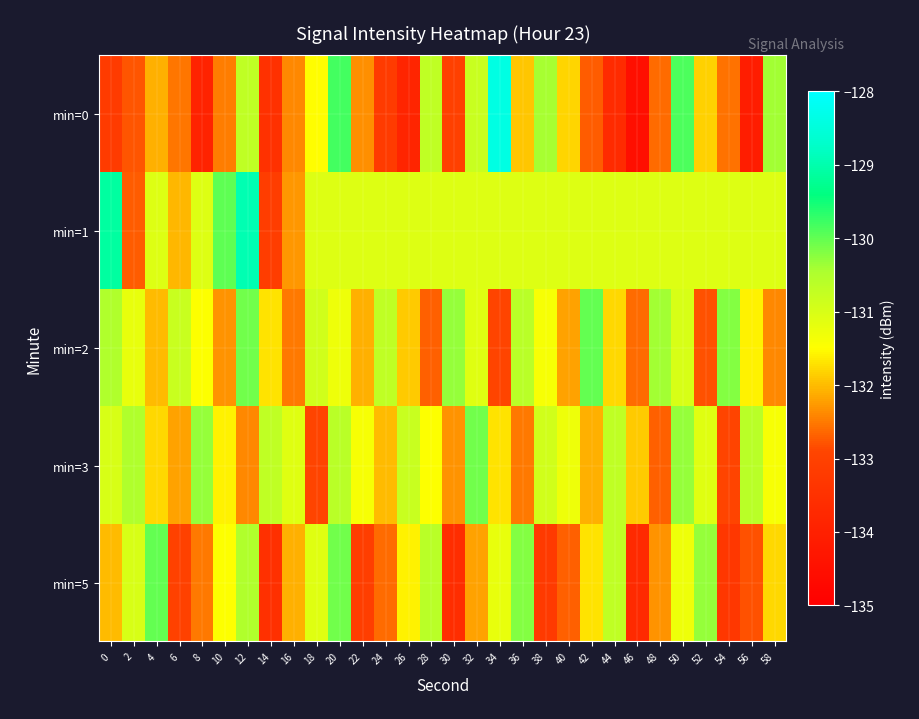

Reading left to right, transcribe all the data shown in this chart.

min=0: 0=-133.2	2=-132.8	4=-132.1	6=-132.5	8=-133.9	10=-132.5	12=-130.7	14=-133.5	16=-132.4	18=-131.5	20=-129.8	22=-132.3	24=-133.2	26=-133.8	28=-130.7	30=-133.0	32=-130.8	34=-128.4	36=-131.9	38=-130.4	40=-131.8	42=-132.7	44=-133.7	46=-134.5	48=-132.6	50=-129.9	52=-131.8	54=-132.6	56=-134.1	58=-130.4
min=1: 0=-129.1	2=-132.7	4=-131.1	6=-132.0	8=-131.1	10=-130.0	12=-128.9	14=-133.1	16=-132.3	18=-131.1	20=-131.1	22=-131.1	24=-131.1	26=-131.1	28=-131.1	30=-131.1	32=-131.1	34=-131.1	36=-131.1	38=-131.1	40=-131.1	42=-131.1	44=-131.1	46=-131.1	48=-131.1	50=-131.1	52=-131.1	54=-131.1	56=-131.1	58=-131.1
min=2: 0=-130.5	2=-131.2	4=-132.0	6=-130.8	8=-131.5	10=-132.3	12=-130.1	14=-131.7	16=-132.5	18=-130.9	20=-131.3	22=-132.1	24=-130.7	26=-131.9	28=-132.7	30=-130.3	32=-131.1	34=-132.9	36=-130.6	38=-131.4	40=-132.2	42=-130.0	44=-131.8	46=-132.6	48=-130.4	50=-131.0	52=-132.8	54=-130.2	56=-131.6	58=-132.4
min=3: 0=-131.0	2=-130.5	4=-131.8	6=-132.2	8=-130.3	10=-131.6	12=-132.4	14=-130.7	16=-131.1	18=-132.9	20=-130.6	22=-131.4	24=-132.0	26=-130.8	28=-131.5	30=-132.3	32=-130.1	34=-131.7	36=-132.5	38=-130.9	40=-131.3	42=-132.1	44=-130.7	46=-131.9	48=-132.7	50=-130.3	52=-131.1	54=-132.9	56=-130.6	58=-131.4
min=5: 0=-132.0	2=-131.0	4=-130.0	6=-133.0	8=-132.5	10=-131.5	12=-130.5	14=-133.5	16=-132.1	18=-131.1	20=-130.1	22=-133.1	24=-132.6	26=-131.6	28=-130.6	30=-133.6	32=-132.2	34=-131.2	36=-130.2	38=-133.2	40=-132.7	42=-131.7	44=-130.7	46=-133.7	48=-132.3	50=-131.3	52=-130.3	54=-133.3	56=-132.8	58=-131.8